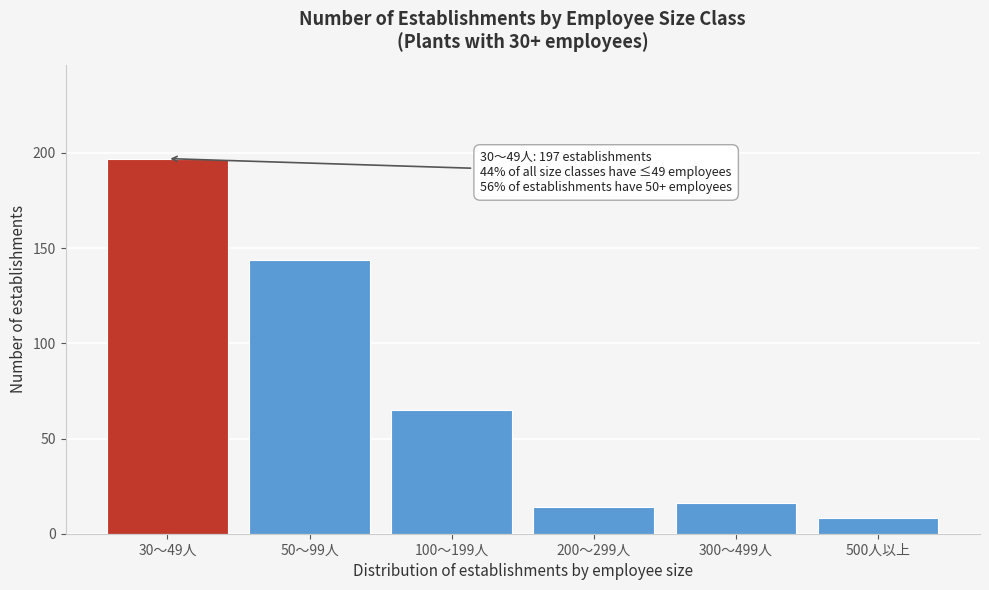

Reading right to left, extract all data points from this chart.

8	16	14	65	144	197